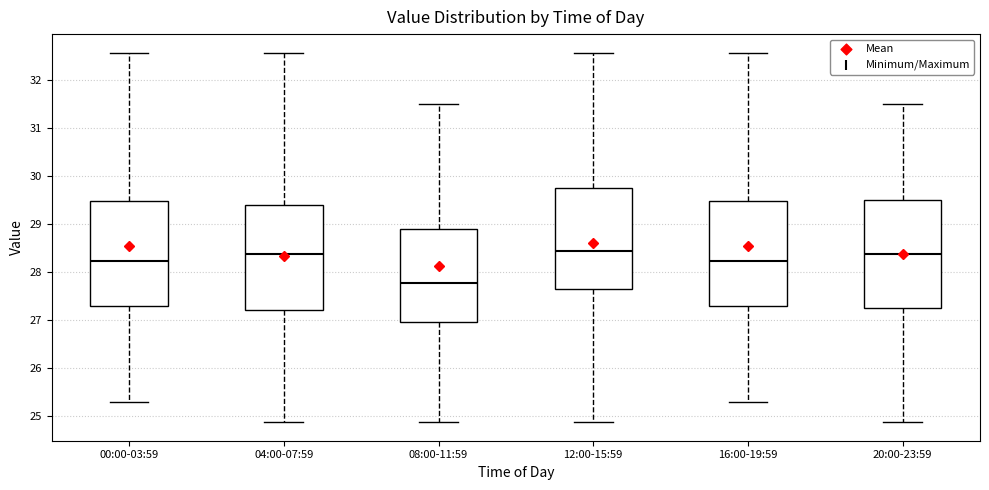

Reading left to right, transcribe this box plot: for each box, give where its median line is, the range the box spans, and where its two whiskers end, as read against the y-axis. The values are not printed on the chart, so give them approximately, as read against the axis.

00:00-03:59: median 28.2, box 27.3 to 29.5, whiskers 25.3 to 32.6
04:00-07:59: median 28.4, box 27.2 to 29.4, whiskers 24.9 to 32.6
08:00-11:59: median 27.8, box 27.0 to 28.9, whiskers 24.9 to 31.5
12:00-15:59: median 28.4, box 27.6 to 29.8, whiskers 24.9 to 32.6
16:00-19:59: median 28.2, box 27.3 to 29.5, whiskers 25.3 to 32.6
20:00-23:59: median 28.4, box 27.3 to 29.5, whiskers 24.9 to 31.5